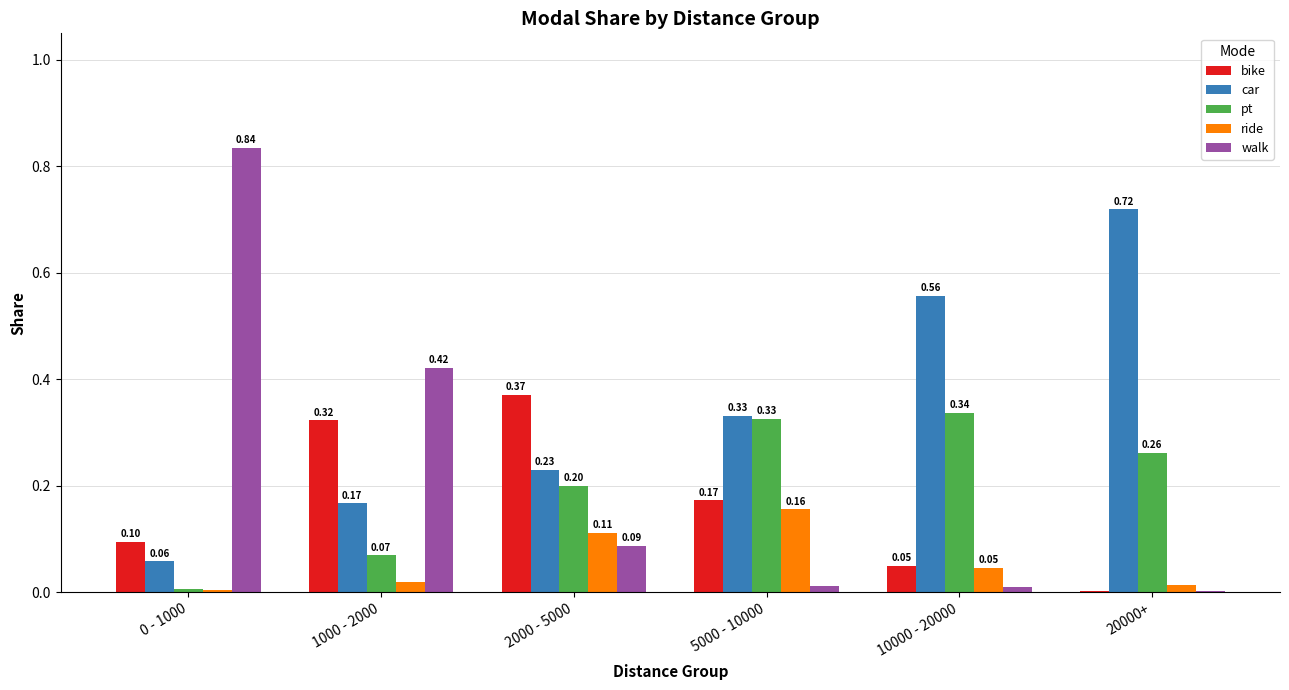

What is the total value across all series at 10000 - 20000?

1.0